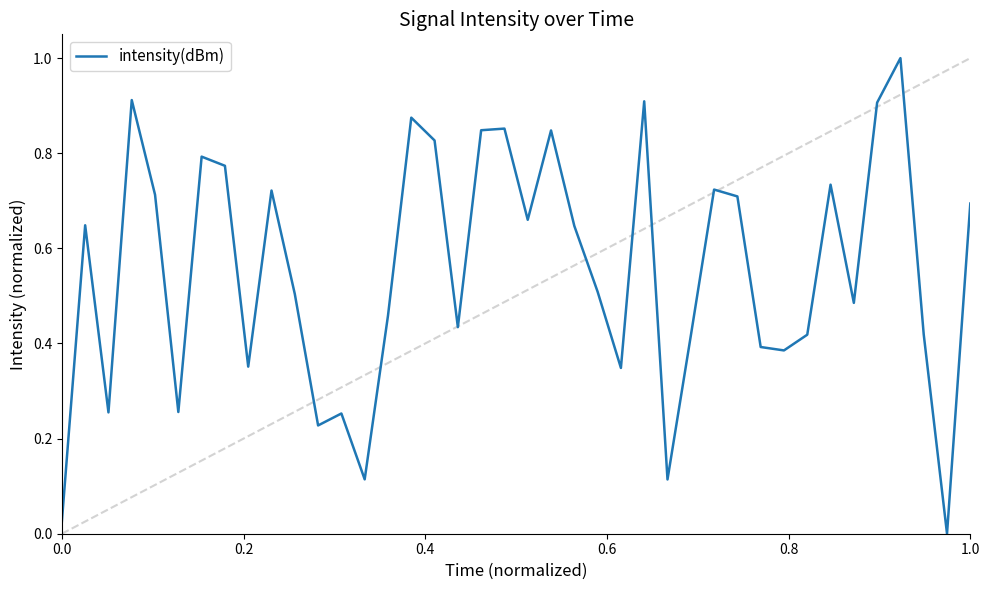

What is the greatest value displayed?

1.0